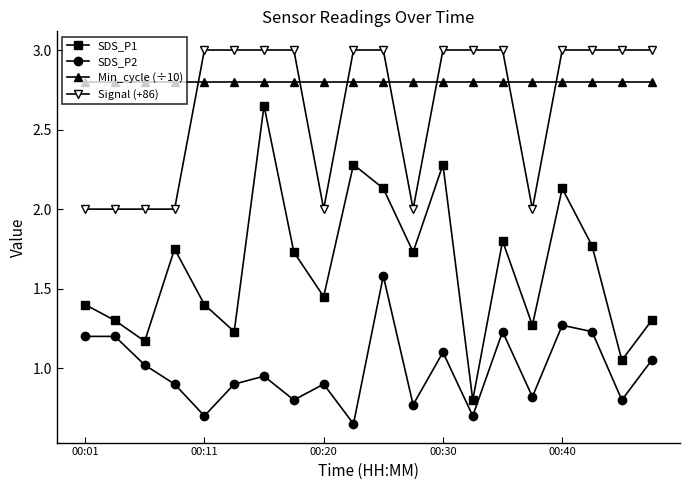

What is the maximum value shown in the chart?

3.0